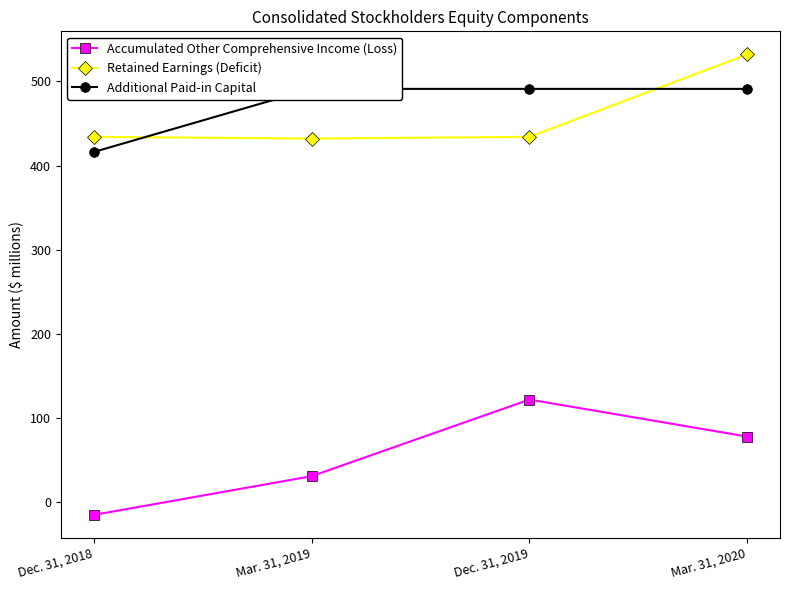

The value of Accumulated Other Comprehensive Income (Loss) at Mar. 31, 2020 is 78. True or false?

True